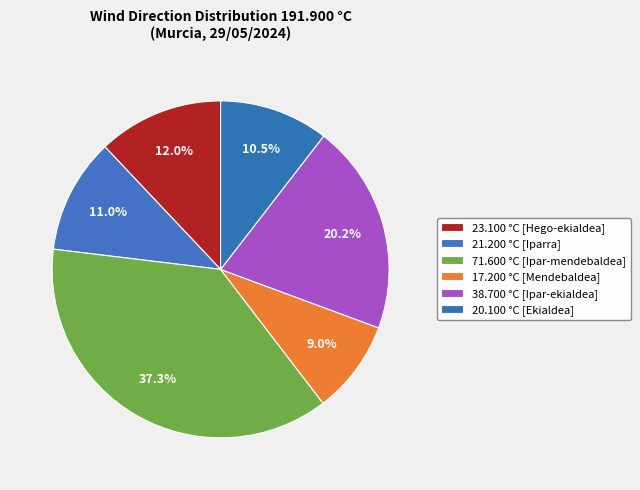

How many slices are in this pie chart?

6